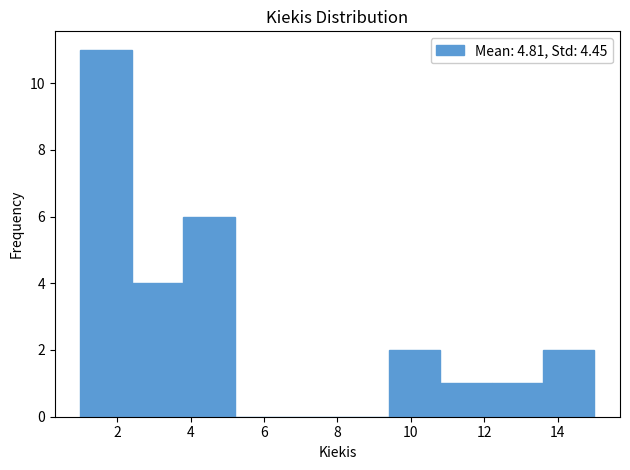

Reading left to right, list every bar in this chart as the range it spans on the x-axis followed by its height. The values are not printed on the chart, so give them approximately, as read against the axis.

1.0 to 2.4: 11
2.4 to 3.8: 4
3.8 to 5.2: 6
5.2 to 6.6: 0
6.6 to 8.0: 0
8.0 to 9.4: 0
9.4 to 10.8: 2
10.8 to 12.2: 1
12.2 to 13.6: 1
13.6 to 15.0: 2